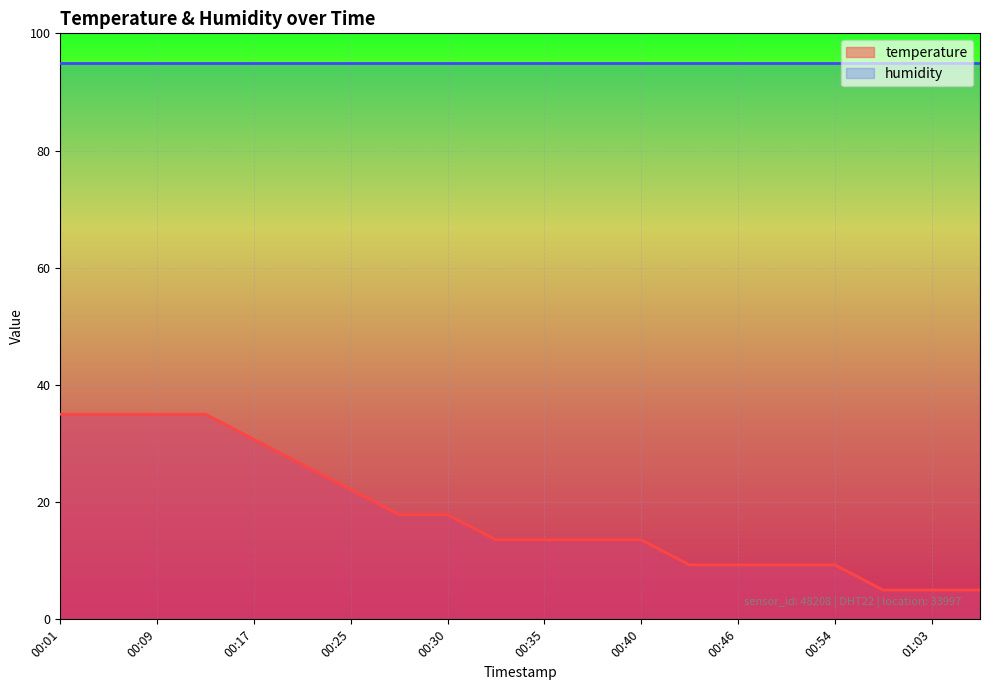

What is the value of the 19th point from the left?

5.0